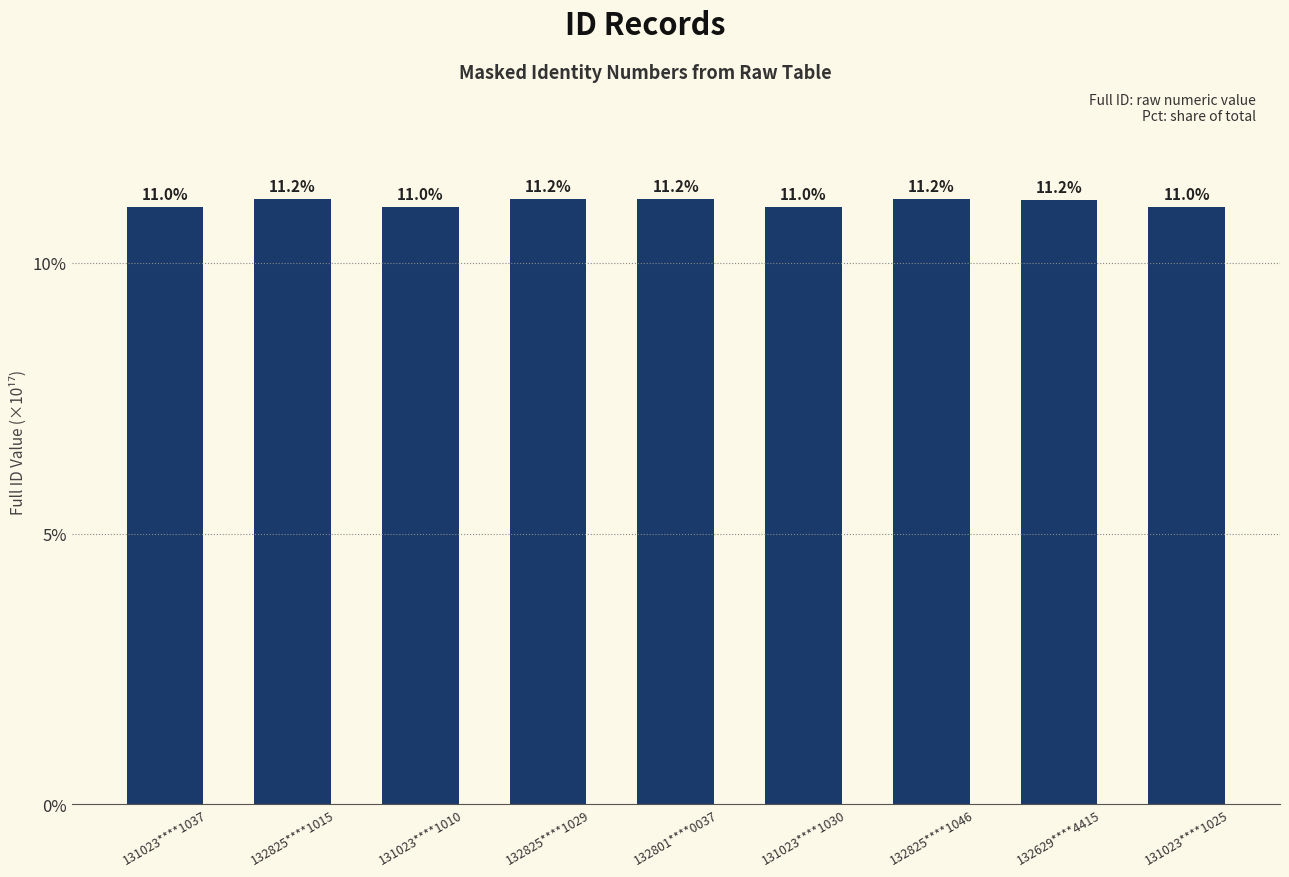

What is the maximum value shown in the chart?

11.2